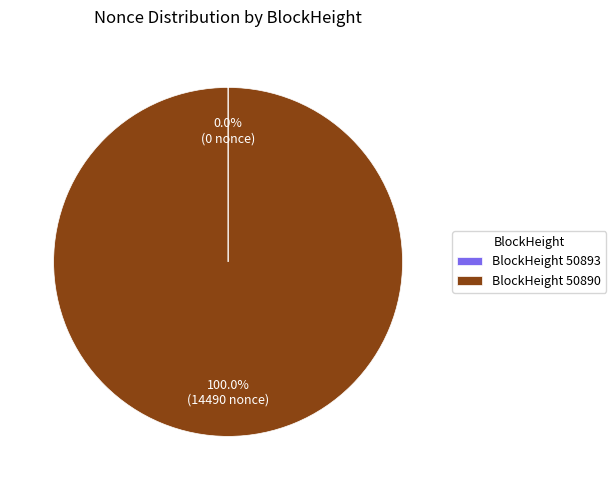

Is there any slice that represents more than half of the pie?

Yes